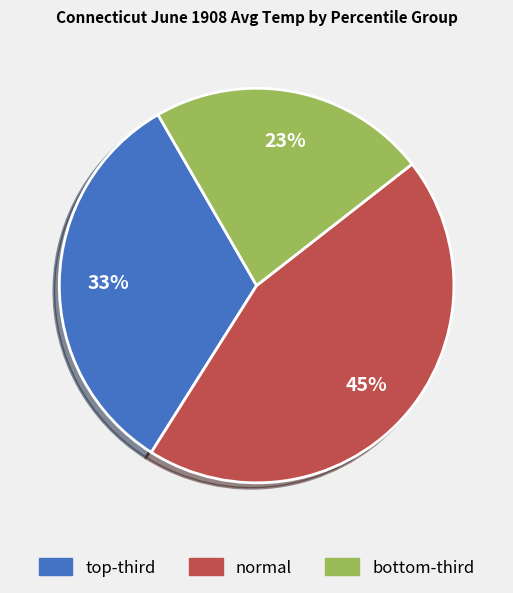

To the nearest percent, what is the average slice percentage?

33%